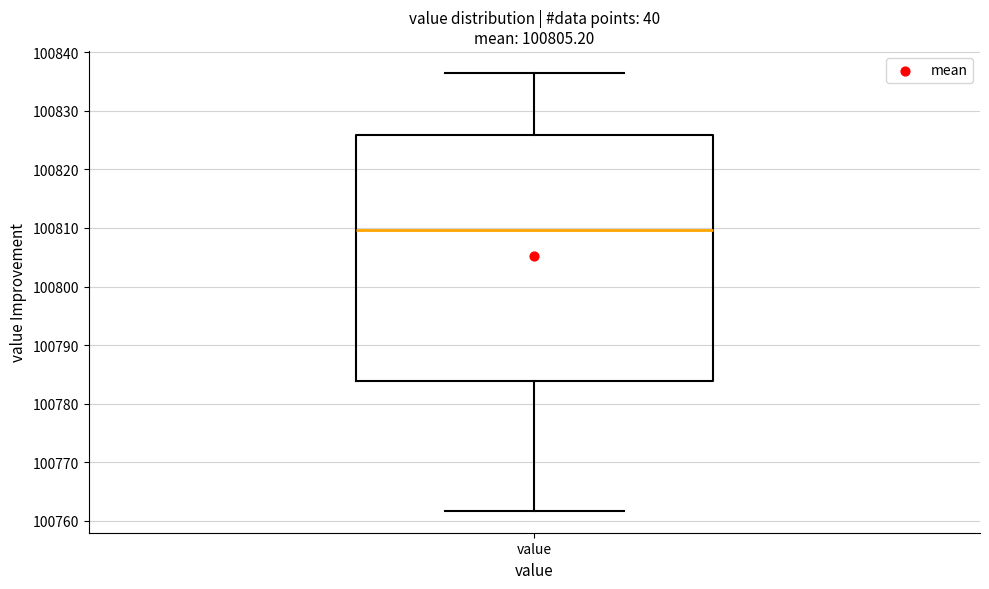

Read this box plot against the y-axis: the position of the median line, the range covered by the box, and the ends of both whiskers. The values are not printed on the chart, so give them approximately, as read against the axis.

median 100810, box 100784 to 100826, whiskers 100762 to 100837